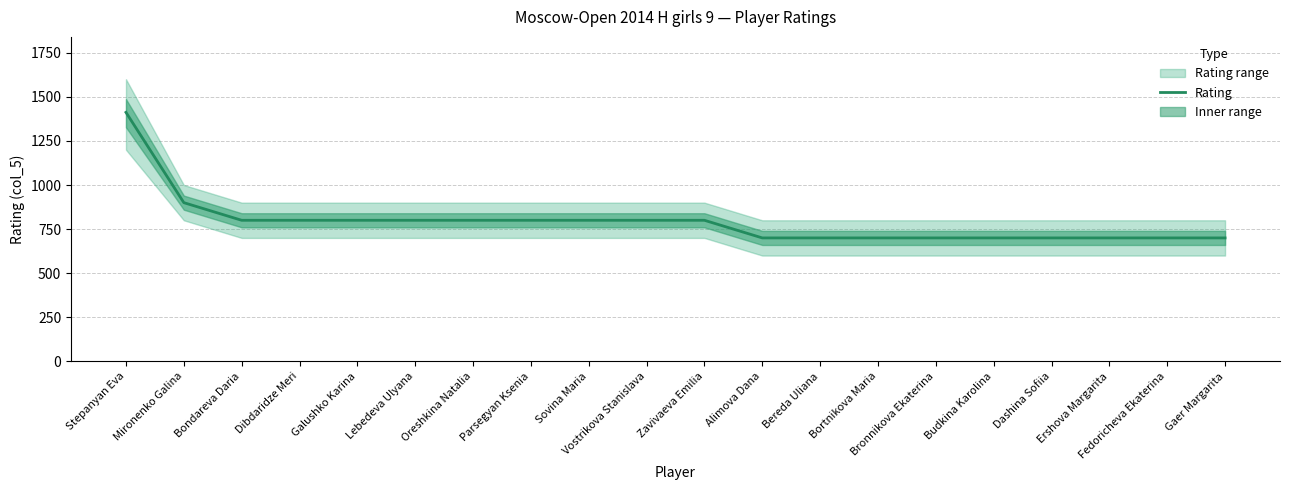

True or false: the data shows 1204 at Bortnikova Maria.

False